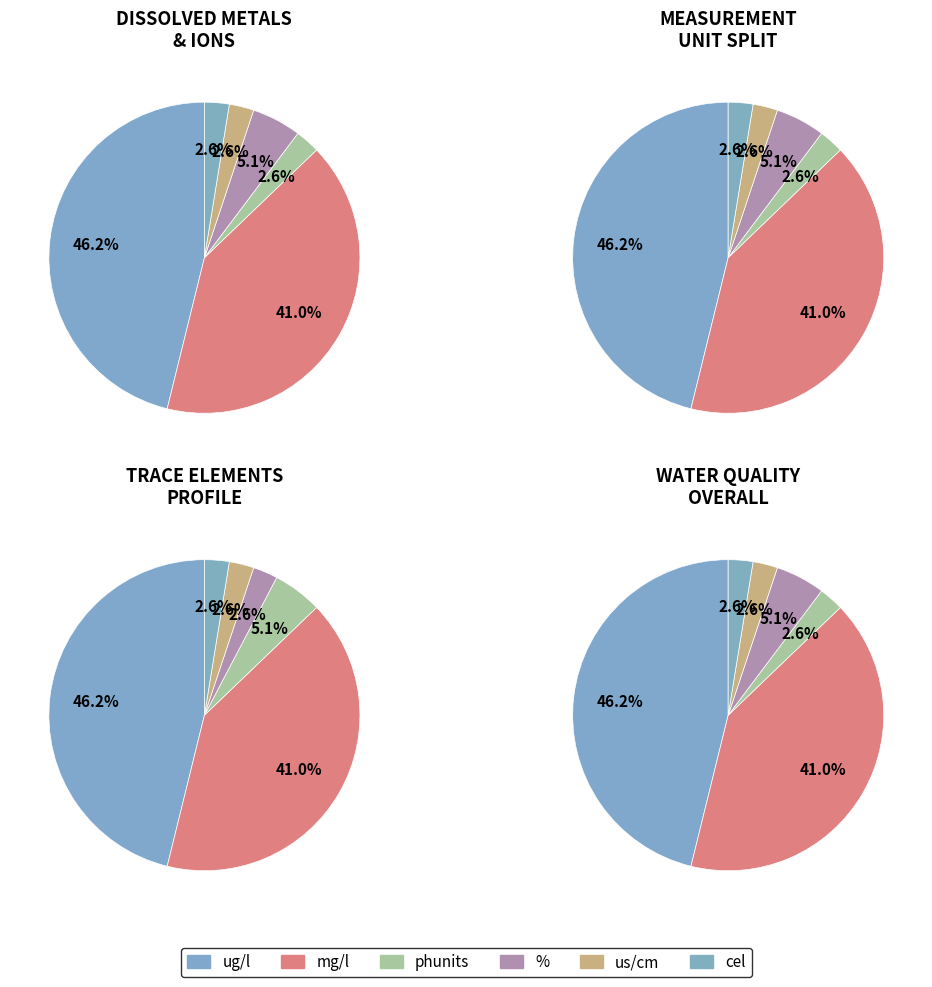

What percentage is NOT represented by us/cm?

97.4%